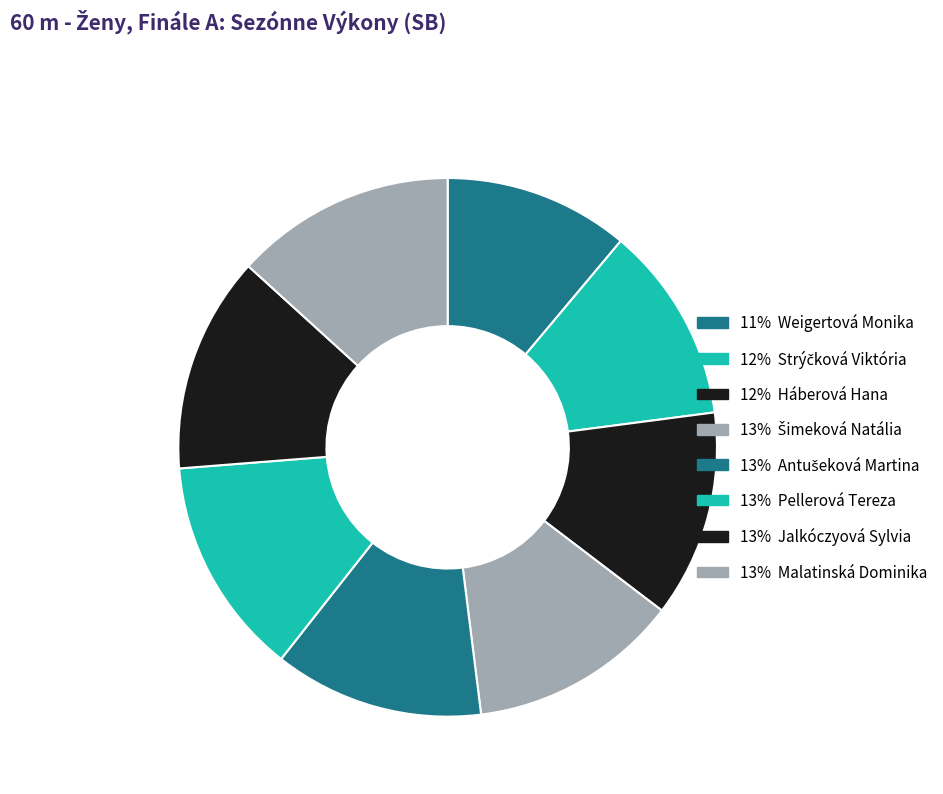

What is the smallest slice in the pie chart?

Weigertová Monika